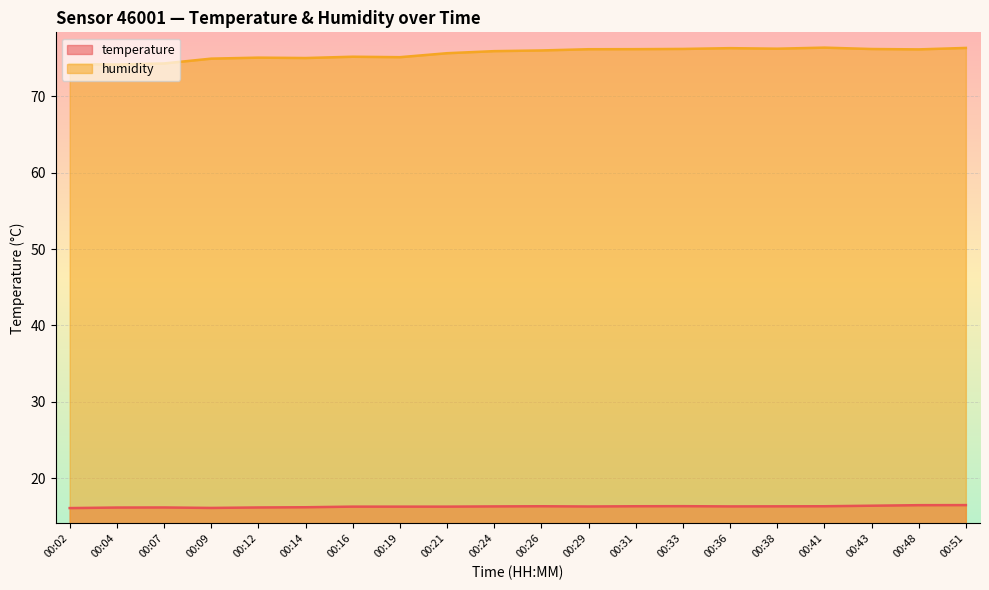

Reading right to left, transcribe all the data shown in this chart.

temperature: 16.5	16.5	16.4	16.4	16.4	16.3	16.4	16.4	16.3	16.4	16.3	16.3	16.3	16.3	16.2	16.2	16.1	16.2	16.2	16.1
humidity: 76.3	76.1	76.2	76.3	76.2	76.3	76.2	76.1	76.1	76.0	75.9	75.6	75.1	75.2	75.0	75.0	74.9	74.3	74.1	74.2